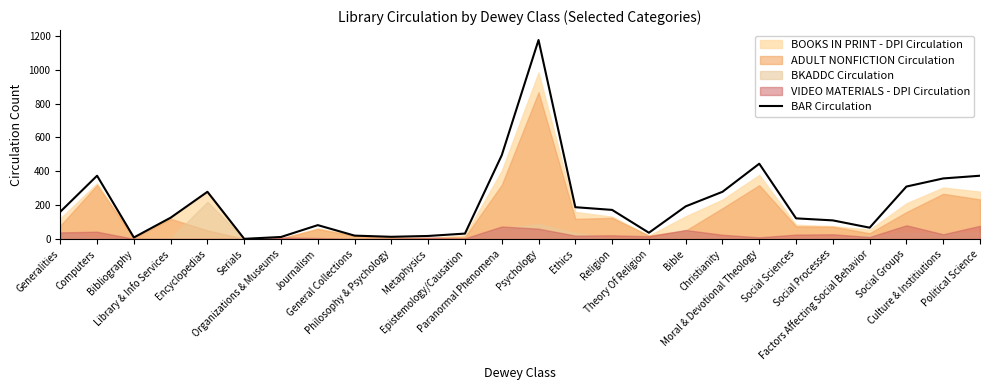

List the labels in order of value, smallest first.

Serials, Bibliography, Organizations & Museums, Philosophy & Psychology, Metaphysics, General Collections, Epistemology/Causation, Theory Of Religion, Factors Affecting Social Behavior, Journalism, Social Processes, Social Sciences, Library & Info Services, Generalities, Religion, Ethics, Bible, Encyclopedias, Christianity, Social Groups, Culture & Institiutions, Computers, Political Science, Moral & Devotional Theology, Paranormal Phenomena, Psychology